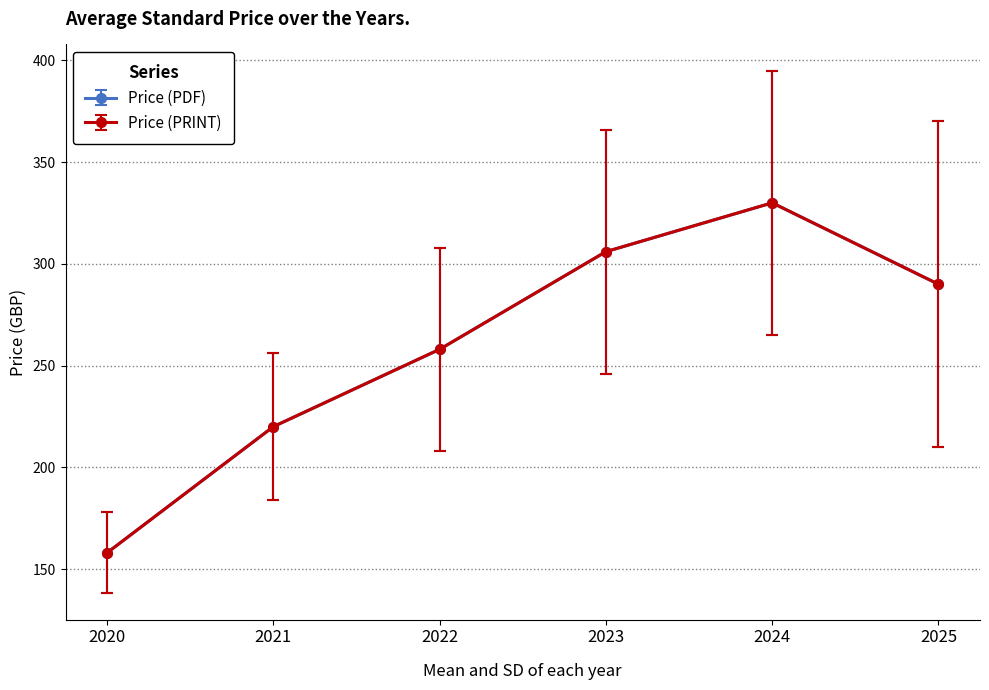

At which label is Price (PRINT) closest to 244?

2022